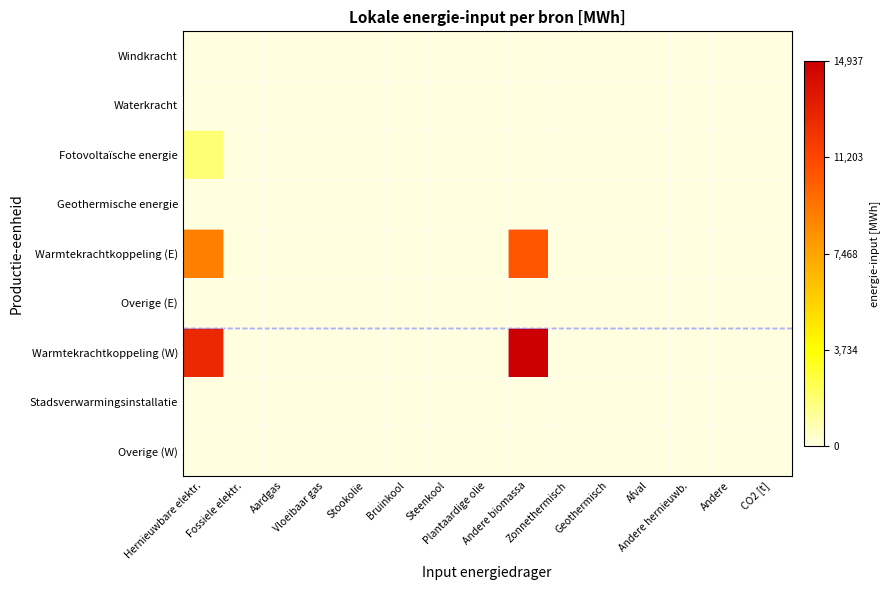

Reading right to left, what are all the values shown in this chart?

Windkracht: CO2 [t]=0.0	Andere=0.0	Andere hernieuwb.=0.0	Afval=0.0	Geothermisch=0.0	Zonnethermisch=0.0	Andere biomassa=0.0	Plantaardige olie=0.0	Steenkool=0.0	Bruinkool=0.0	Stookolie=0.0	Vloeibaar gas=0.0	Aardgas=0.0	Fossiele elektr.=0.0	Hernieuwbare elektr.=0.0
Waterkracht: CO2 [t]=0.0	Andere=0.0	Andere hernieuwb.=0.0	Afval=0.0	Geothermisch=0.0	Zonnethermisch=0.0	Andere biomassa=0.0	Plantaardige olie=0.0	Steenkool=0.0	Bruinkool=0.0	Stookolie=0.0	Vloeibaar gas=0.0	Aardgas=0.0	Fossiele elektr.=0.0	Hernieuwbare elektr.=0.0
Fotovoltaïsche energie: CO2 [t]=0.0	Andere=0.0	Andere hernieuwb.=0.0	Afval=0.0	Geothermisch=0.0	Zonnethermisch=0.0	Andere biomassa=0.0	Plantaardige olie=0.0	Steenkool=0.0	Bruinkool=0.0	Stookolie=0.0	Vloeibaar gas=0.0	Aardgas=0.0	Fossiele elektr.=0.0	Hernieuwbare elektr.=1765.9
Geothermische energie: CO2 [t]=0.0	Andere=0.0	Andere hernieuwb.=0.0	Afval=0.0	Geothermisch=0.0	Zonnethermisch=0.0	Andere biomassa=0.0	Plantaardige olie=0.0	Steenkool=0.0	Bruinkool=0.0	Stookolie=0.0	Vloeibaar gas=0.0	Aardgas=0.0	Fossiele elektr.=0.0	Hernieuwbare elektr.=0.0
Warmtekrachtkoppeling (E): CO2 [t]=0.0	Andere=0.0	Andere hernieuwb.=0.0	Afval=0.0	Geothermisch=0.0	Zonnethermisch=0.0	Andere biomassa=10455.9	Plantaardige olie=0.0	Steenkool=0.0	Bruinkool=0.0	Stookolie=0.0	Vloeibaar gas=0.0	Aardgas=0.0	Fossiele elektr.=0.0	Hernieuwbare elektr.=8887.5
Overige (E): CO2 [t]=0.0	Andere=0.0	Andere hernieuwb.=0.0	Afval=0.0	Geothermisch=0.0	Zonnethermisch=0.0	Andere biomassa=0.0	Plantaardige olie=0.0	Steenkool=0.0	Bruinkool=0.0	Stookolie=0.0	Vloeibaar gas=0.0	Aardgas=0.0	Fossiele elektr.=0.0	Hernieuwbare elektr.=0.0
Warmtekrachtkoppeling (W): CO2 [t]=0.0	Andere=0.0	Andere hernieuwb.=0.0	Afval=0.0	Geothermisch=0.0	Zonnethermisch=0.0	Andere biomassa=14937.0	Plantaardige olie=0.0	Steenkool=0.0	Bruinkool=0.0	Stookolie=0.0	Vloeibaar gas=0.0	Aardgas=0.0	Fossiele elektr.=0.0	Hernieuwbare elektr.=12696.4
Stadsverwarmingsinstallatie: CO2 [t]=0.0	Andere=0.0	Andere hernieuwb.=0.0	Afval=0.0	Geothermisch=0.0	Zonnethermisch=0.0	Andere biomassa=0.0	Plantaardige olie=0.0	Steenkool=0.0	Bruinkool=0.0	Stookolie=0.0	Vloeibaar gas=0.0	Aardgas=0.0	Fossiele elektr.=0.0	Hernieuwbare elektr.=0.0
Overige (W): CO2 [t]=0.0	Andere=0.0	Andere hernieuwb.=0.0	Afval=0.0	Geothermisch=0.0	Zonnethermisch=0.0	Andere biomassa=0.0	Plantaardige olie=0.0	Steenkool=0.0	Bruinkool=0.0	Stookolie=0.0	Vloeibaar gas=0.0	Aardgas=0.0	Fossiele elektr.=0.0	Hernieuwbare elektr.=0.0